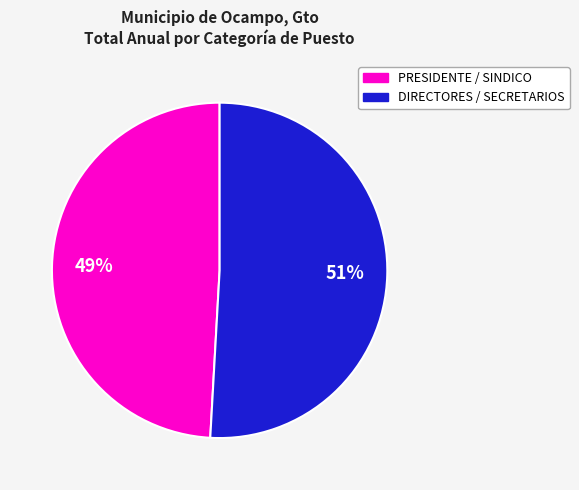

Does any single category account for the majority?

Yes